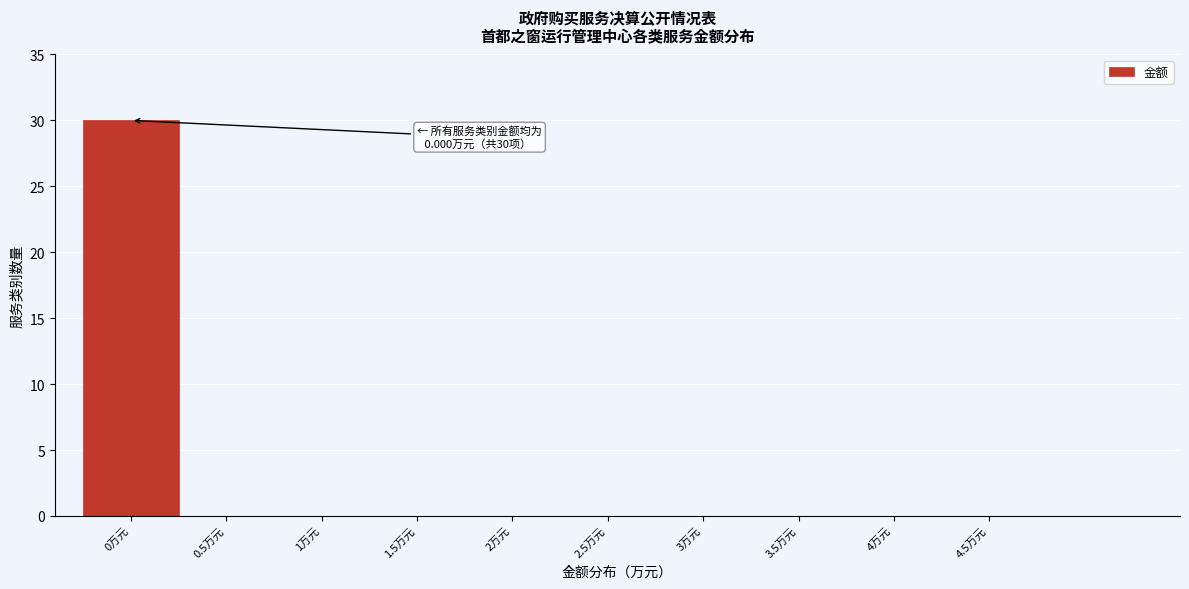

Which range on the x-axis has the tallest bar?

-0.25 to 0.25